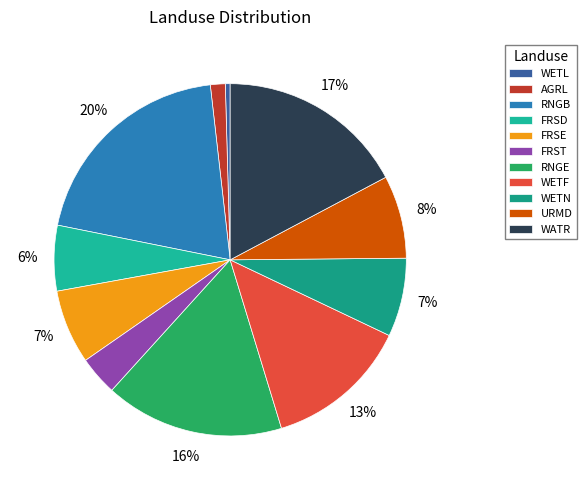

Does any single category account for the majority?

No